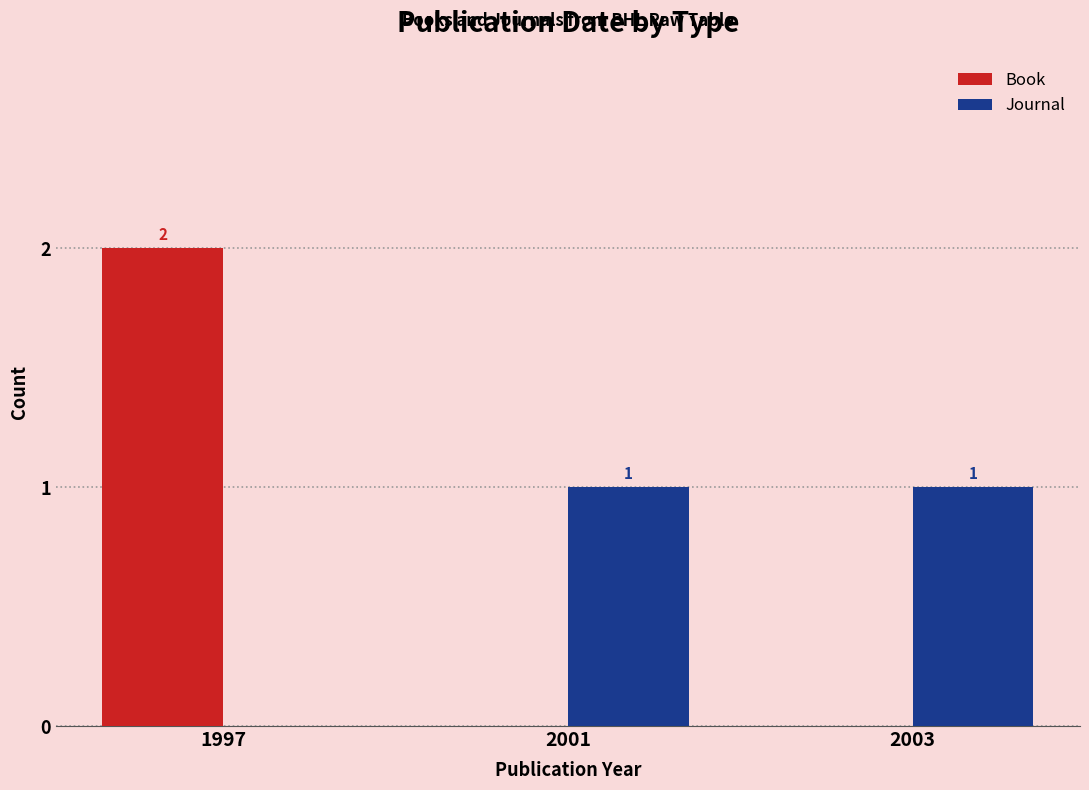

The value of Book at 2003 is -1. True or false?

False